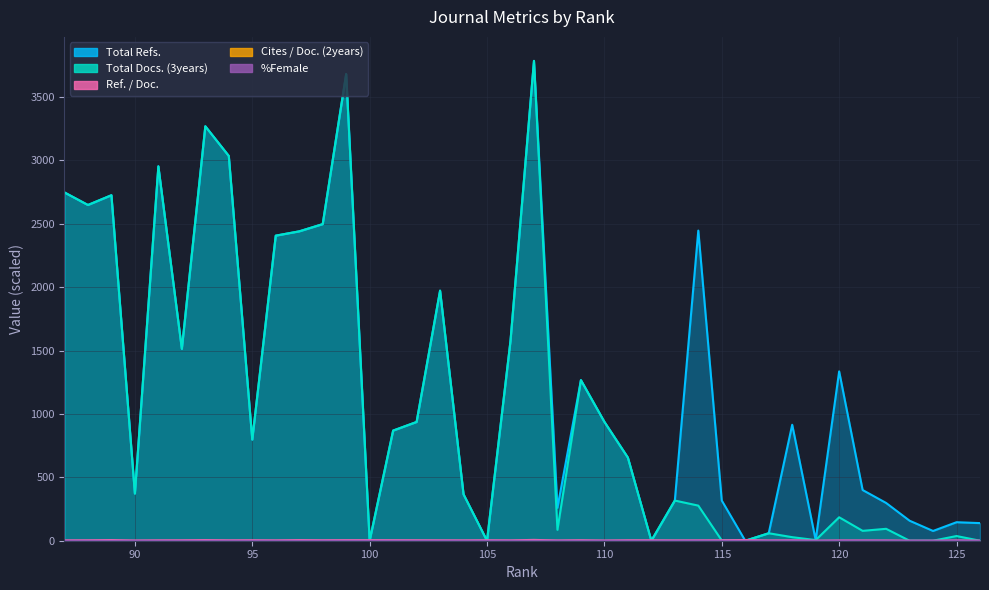

Reading left to right, extract all data points from this chart.

Total Docs. (3years): 126=0.0	125=37.0	124=0.0	123=0.0	122=94.0	121=78.0	120=185.0	119=5.0	118=28.0	117=59.0	116=0.0	115=2.0	114=277.0	113=317.0	112=0.0	111=656.0	110=938.0	109=1267.0	108=86.0	107=3786.0	106=1577.0	105=0.0	104=366.0	103=1973.0	102=937.0	101=869.0	100=0.0	99=3682.0	98=2498.0	97=2441.0	96=2407.0	95=798.0	94=3036.0	93=3270.0	92=1514.0	91=2954.0	90=372.0	89=2726.0	88=2649.0	87=2748.0
Ref. / Doc.: 126=0.0	125=2.2	124=0.0	123=0.0	122=1.8	121=2.1	120=2.0	119=0.0	118=3.7	117=2.0	116=5.8	115=3.7	114=3.2	113=2.6	112=3.5	111=3.6	110=1.5	109=4.0	108=2.1	107=6.5	106=2.9	105=3.8	104=2.9	103=3.2	102=3.8	101=4.2	100=4.6	99=4.7	98=3.9	97=5.2	96=2.9	95=3.9	94=3.3	93=5.1	92=3.5	91=3.1	90=1.7	89=5.4	88=3.5	87=2.8
%Female: 126=0.0	125=1.0	124=0.0	123=0.0	122=0.9	121=1.1	120=1.1	119=0.0	118=2.1	117=0.8	116=0.0	115=0.0	114=1.1	113=0.0	112=0.0	111=0.0	110=0.0	109=0.0	108=0.0	107=0.0	106=0.0	105=0.0	104=0.0	103=0.0	102=0.0	101=0.0	100=0.0	99=0.0	98=0.0	97=0.0	96=0.0	95=0.0	94=0.0	93=0.0	92=0.0	91=0.0	90=0.0	89=0.0	88=0.0	87=0.0
Cites / Doc. (2years): 126=0.0	125=0.0	124=0.0	123=0.0	122=0.0	121=0.0	120=0.0	119=0.0	118=0.0	117=0.0	116=0.0	115=0.0	114=0.0	113=0.0	112=0.0	111=0.0	110=0.0	109=0.0	108=0.0	107=0.0	106=0.0	105=0.0	104=0.0	103=0.0	102=0.0	101=0.0	100=0.0	99=0.0	98=0.0	97=0.0	96=0.0	95=0.0	94=0.0	93=0.0	92=0.0	91=0.0	90=0.0	89=0.0	88=0.0	87=0.0
Total Refs.: 126=139.0	125=146.0	124=77.0	123=158.0	122=298.0	121=400.0	120=1336.0	119=5.0	118=915.0	117=59.0	116=0.0	115=317.0	114=2447.0	113=317.0	112=0.0	111=656.0	110=938.0	109=1267.0	108=260.0	107=3786.0	106=1577.0	105=0.0	104=366.0	103=1973.0	102=937.0	101=869.0	100=0.0	99=3682.0	98=2498.0	97=2441.0	96=2407.0	95=798.0	94=3036.0	93=3270.0	92=1514.0	91=2954.0	90=372.0	89=2726.0	88=2649.0	87=2748.0